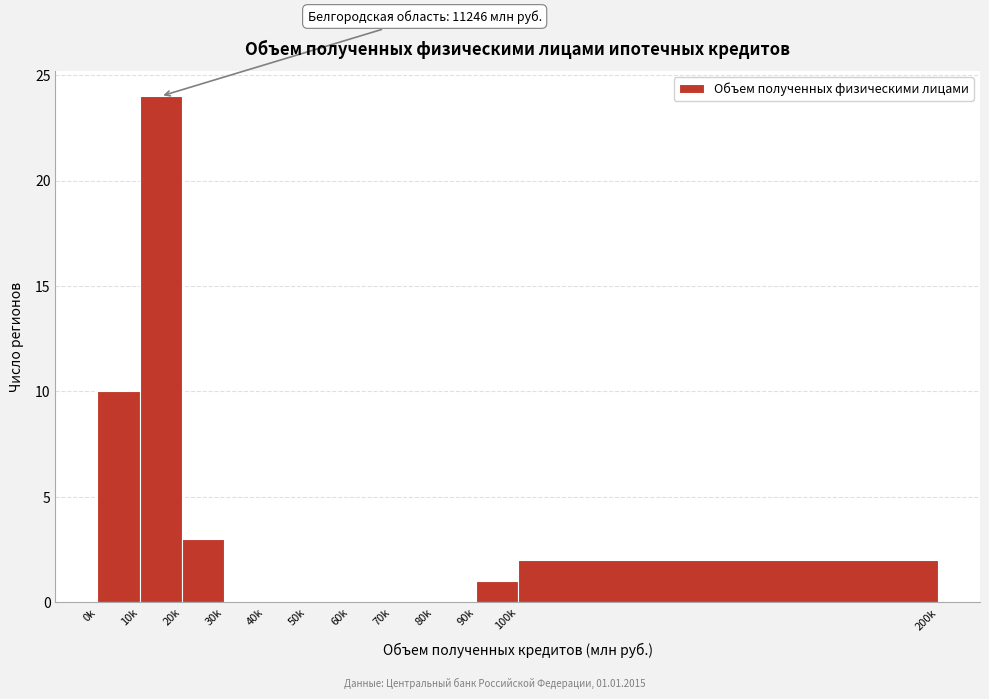

Reading right to left, list all the values displayed in this chart.

100k=2	90k=1	80k=0	70k=0	60k=0	50k=0	40k=0	30k=0	20k=3	10k=24	0k=10